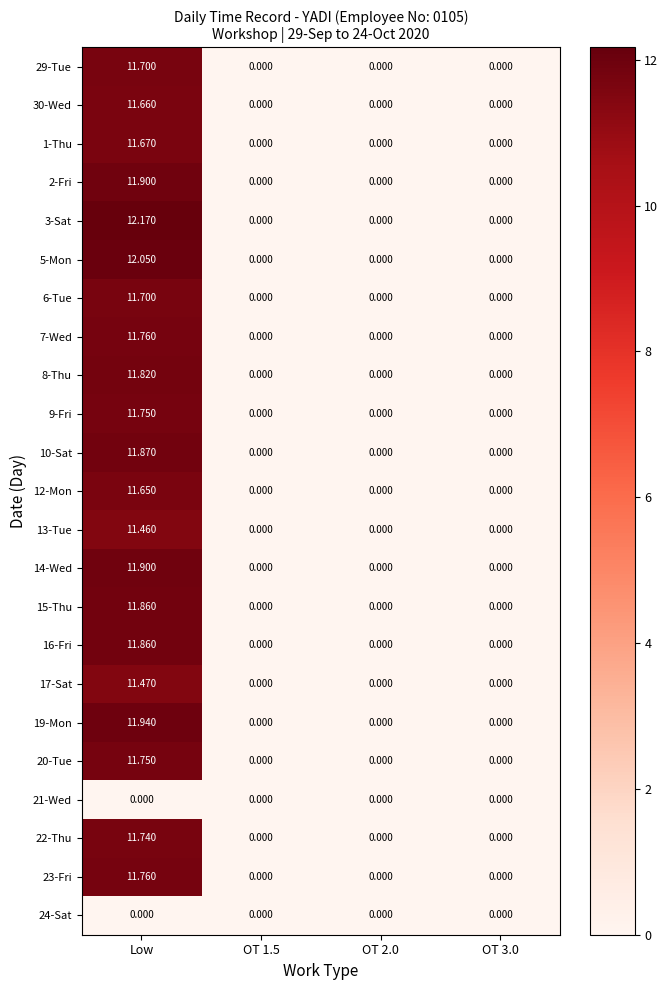

At which category is the sum across all series the highest?

Low